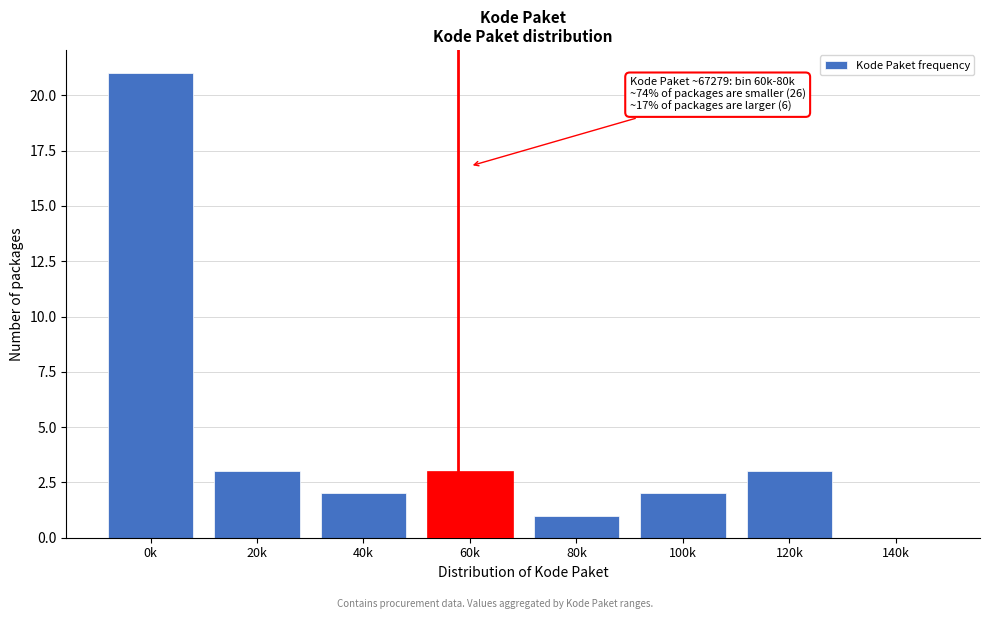

Reading left to right, list all the values displayed in this chart.

0k=21	20k=3	40k=2	60k=3	80k=1	100k=2	120k=3	140k=0